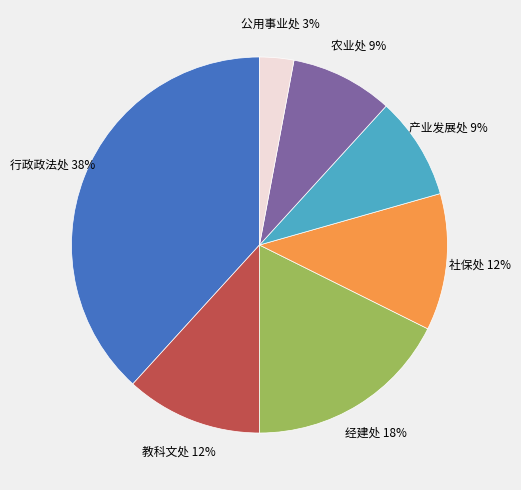

To the nearest percent, what is the average slice percentage?

14%